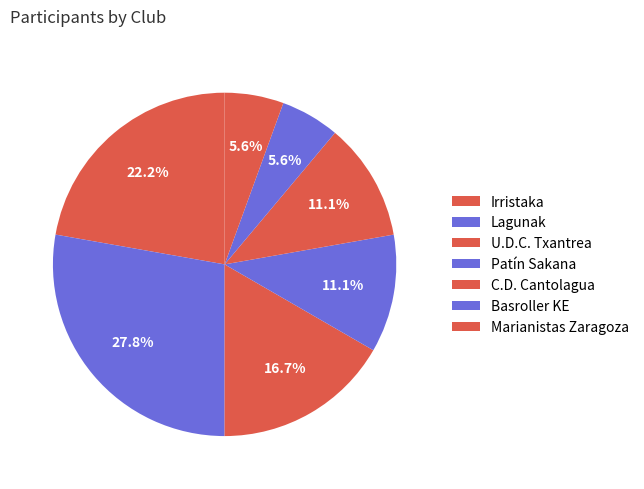

To the nearest percent, what percentage of the pie is Patín Sakana?

11%